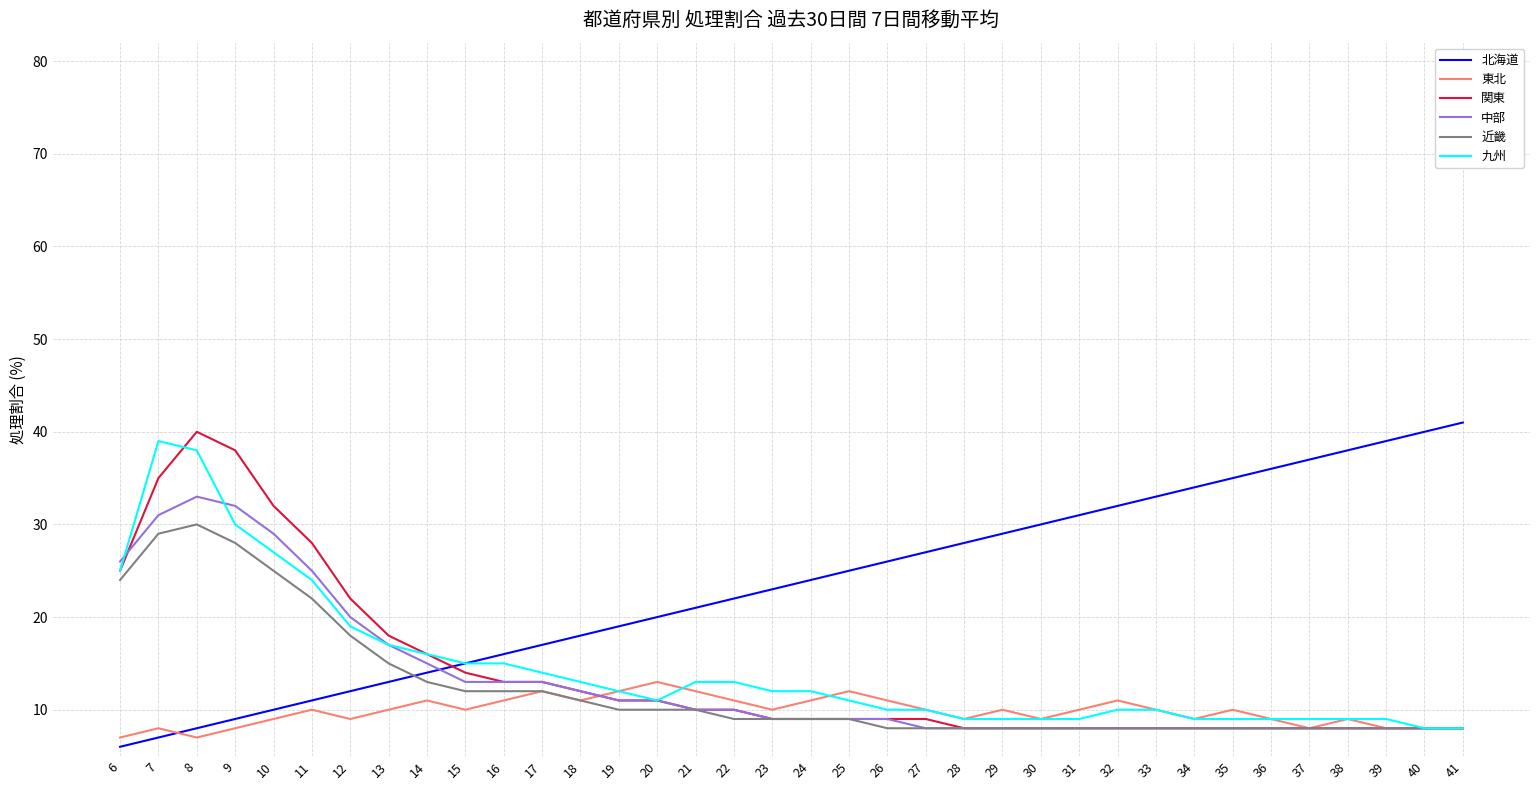

How many 東北 values are between 9 and 11?

23